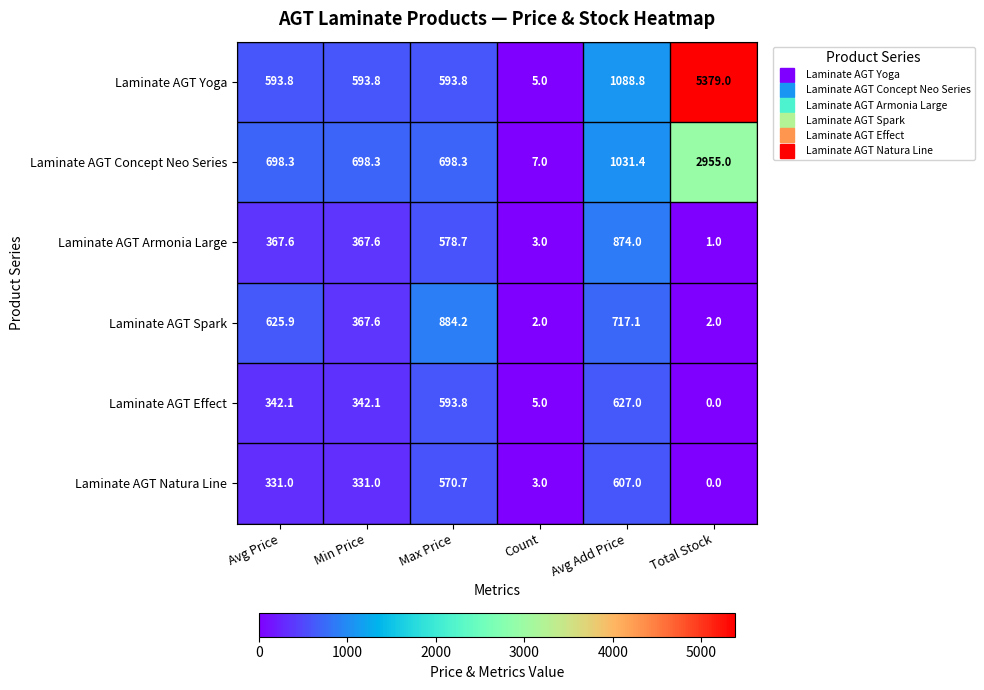

How many series are shown in this chart?

6